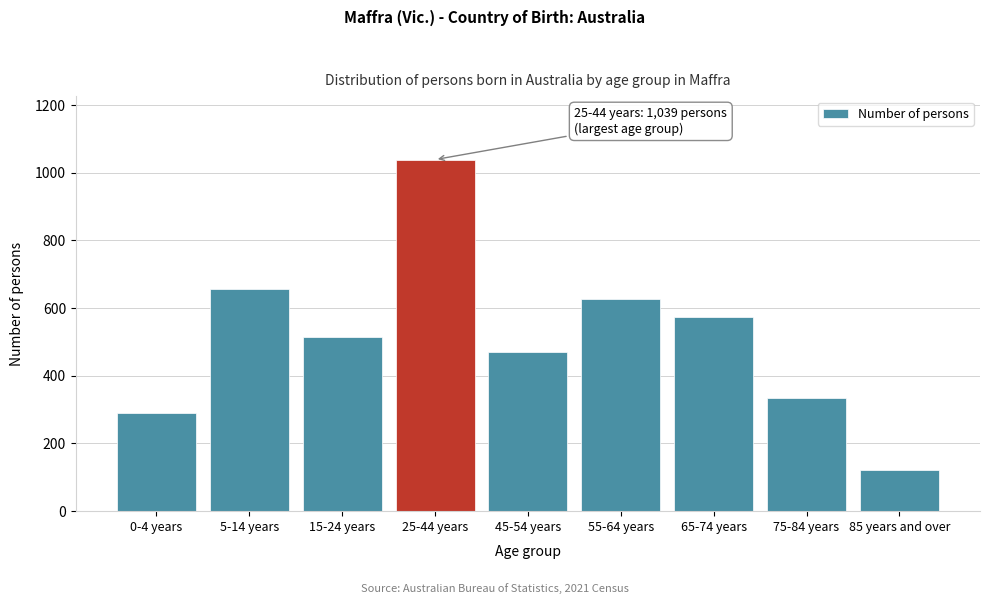

Reading left to right, transcribe all the data shown in this chart.

289	658	514	1039	469	628	573	333	123